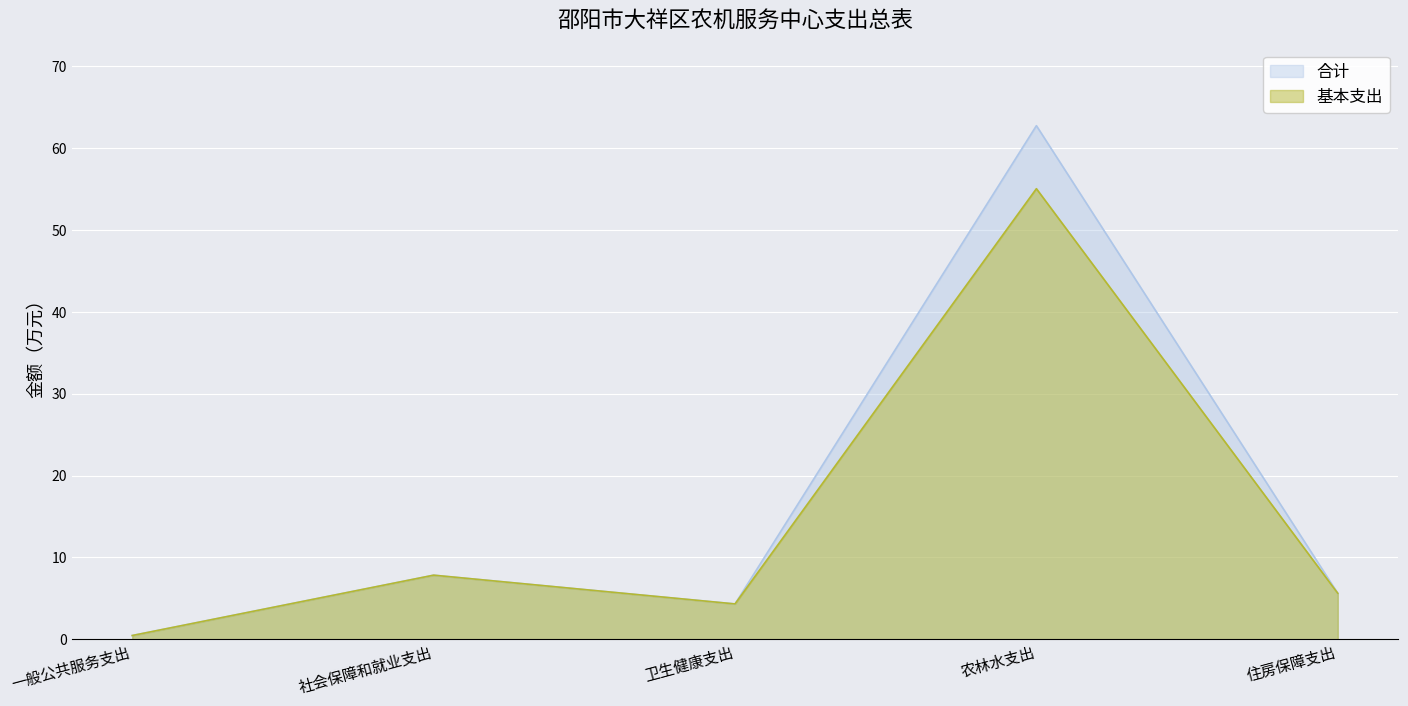

At which label does 基本支出 reach its minimum?

一般公共服务支出